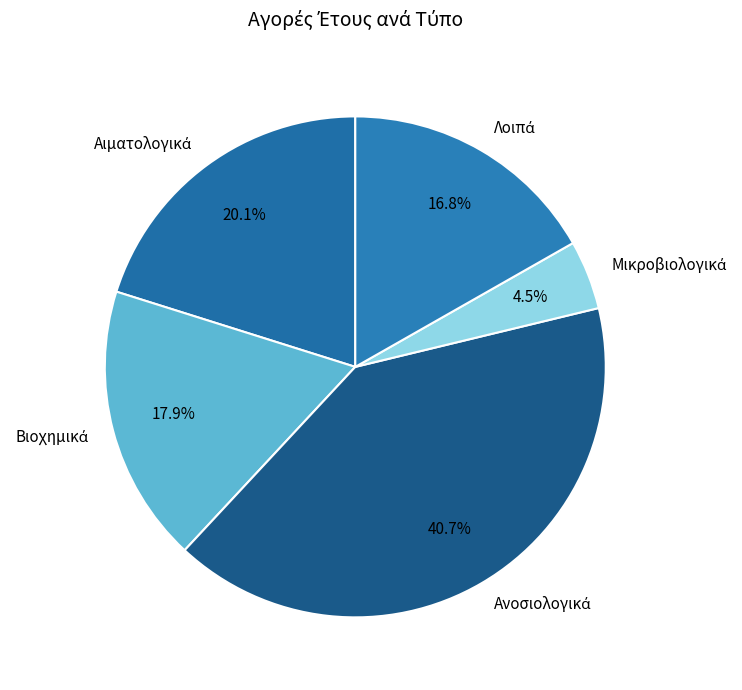

Is there any slice that represents more than half of the pie?

No